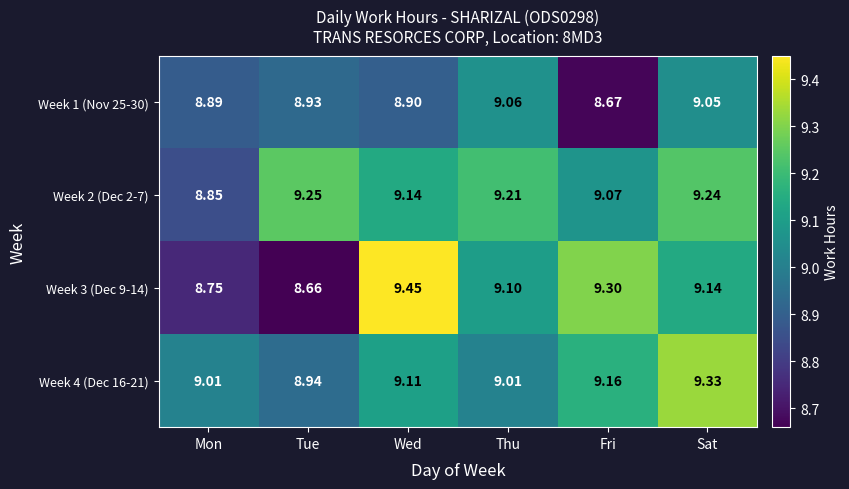

At which label does Week 2 (Dec 2-7) reach its peak?

Tue